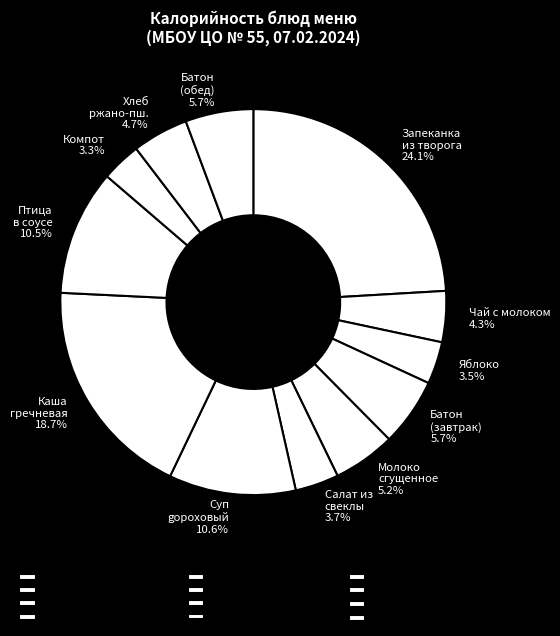

Rank the categories by value from lowest to highest.

Компот из свежих яблок, Яблоко, Салат из свеклы отварной, Чай с молоком и сахаром, Хлеб ржано-пшеничный, Молоко сгущенное с сахаром, Батон йодированный (завтрак), Батон йодированный (обед), Птица в соусе с томатом, Суп гороховый, Каша гречневая рассыпчатая, Запеканка из творога